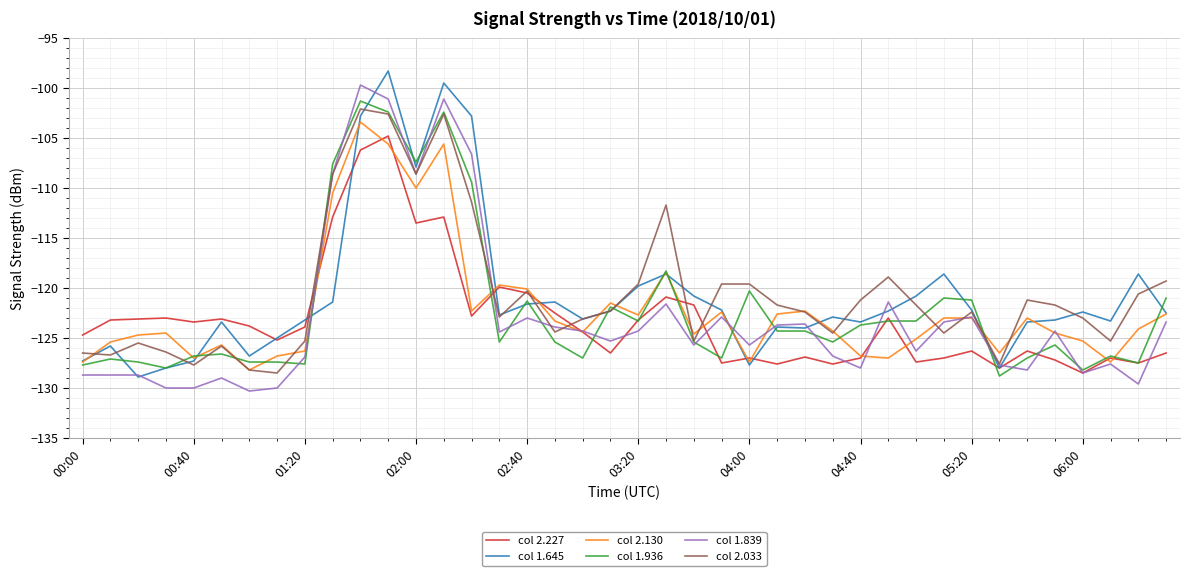

What is the minimum value shown in the chart?

-130.3